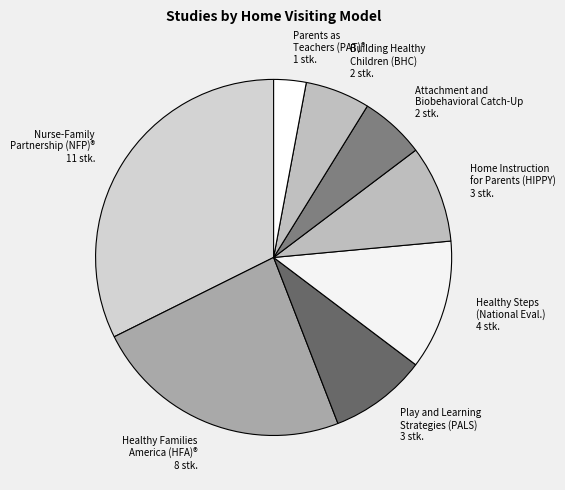

Count the number of slices in the pie.

8